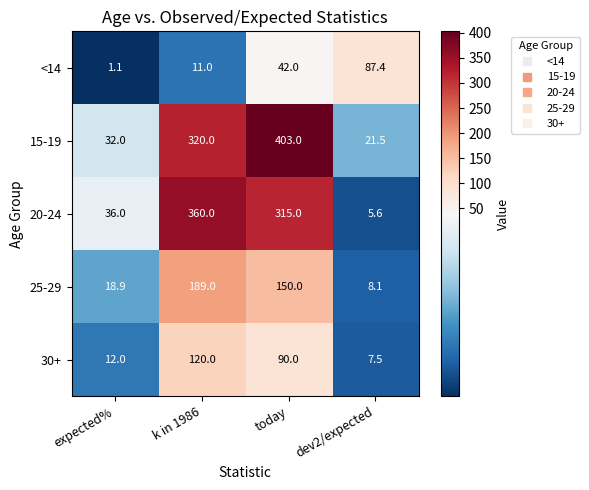

How many categories are shown in the chart?

4